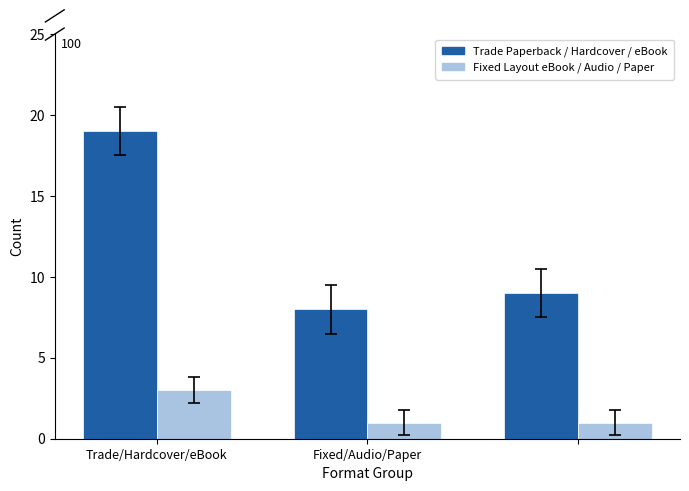

What is the greatest value displayed?

19